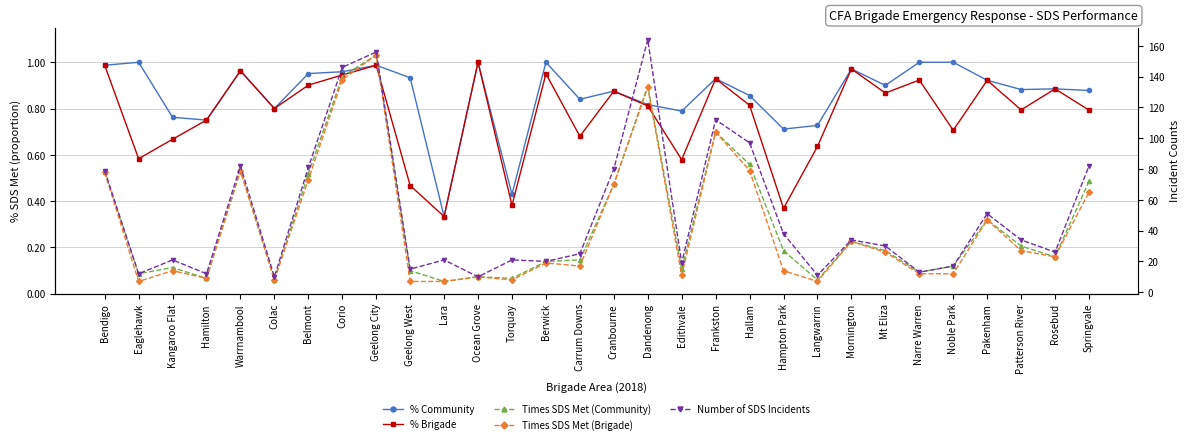

What is the minimum value shown in the chart?

0.3